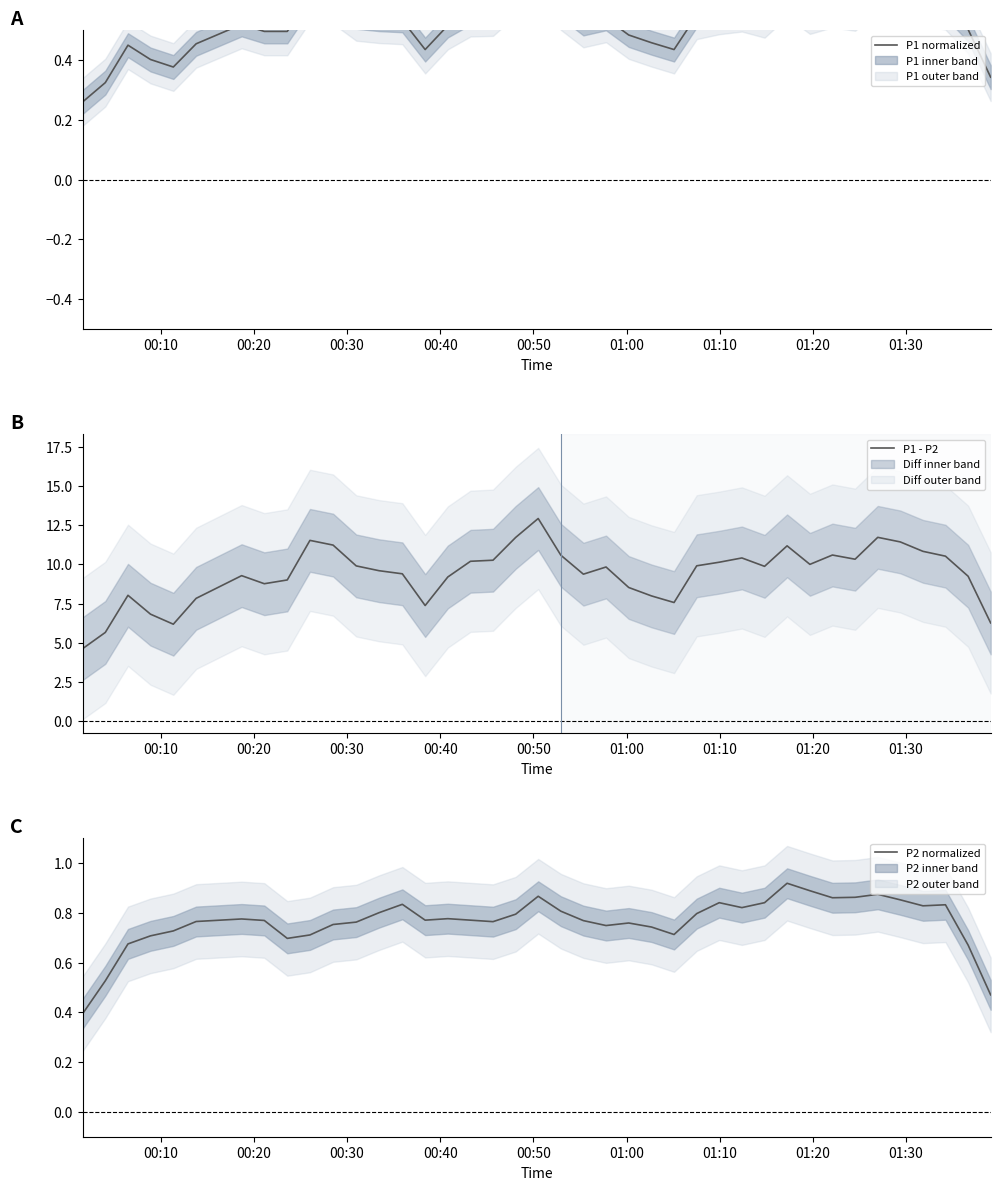

What is the minimum value for P2 normalized?

0.4